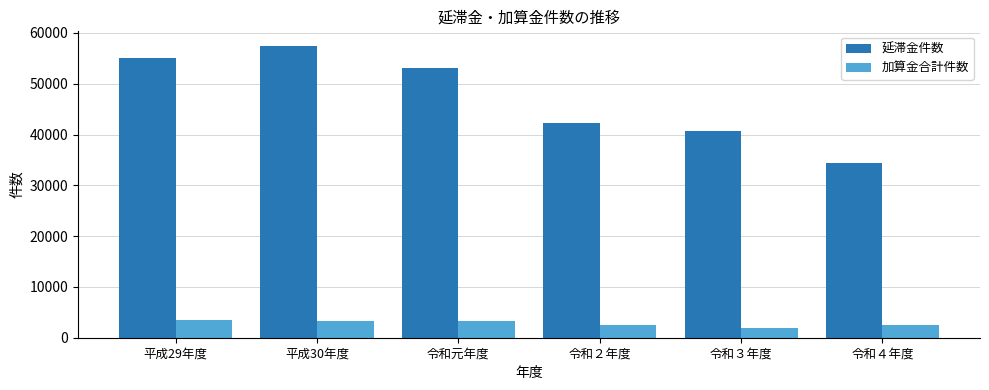

Which series has the largest range (max minus min)?

延滞金件数